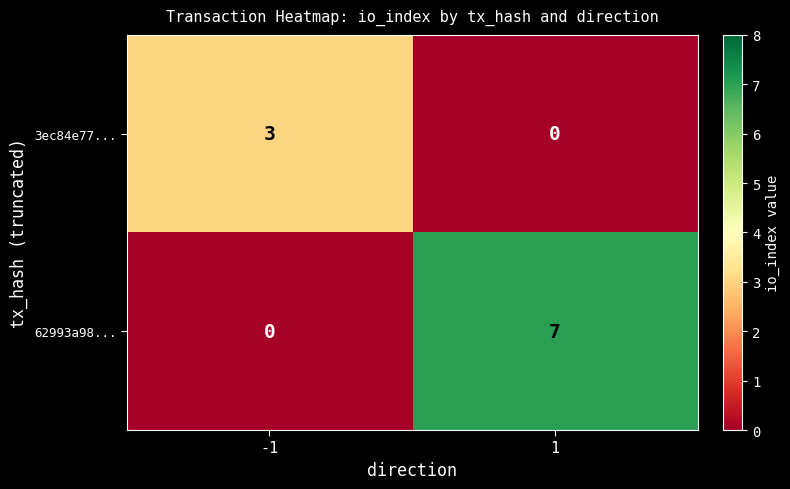

At which category is the sum across all series the highest?

1